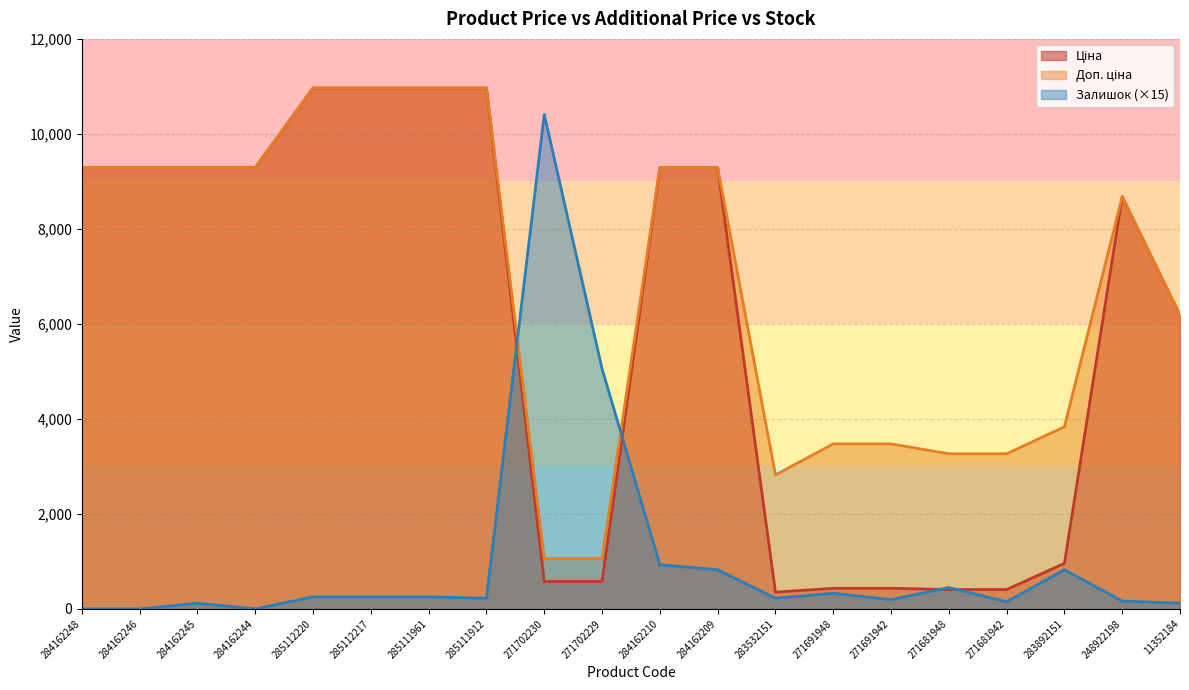

What is the spread (max minus min) of values at 271681948?

2857.6